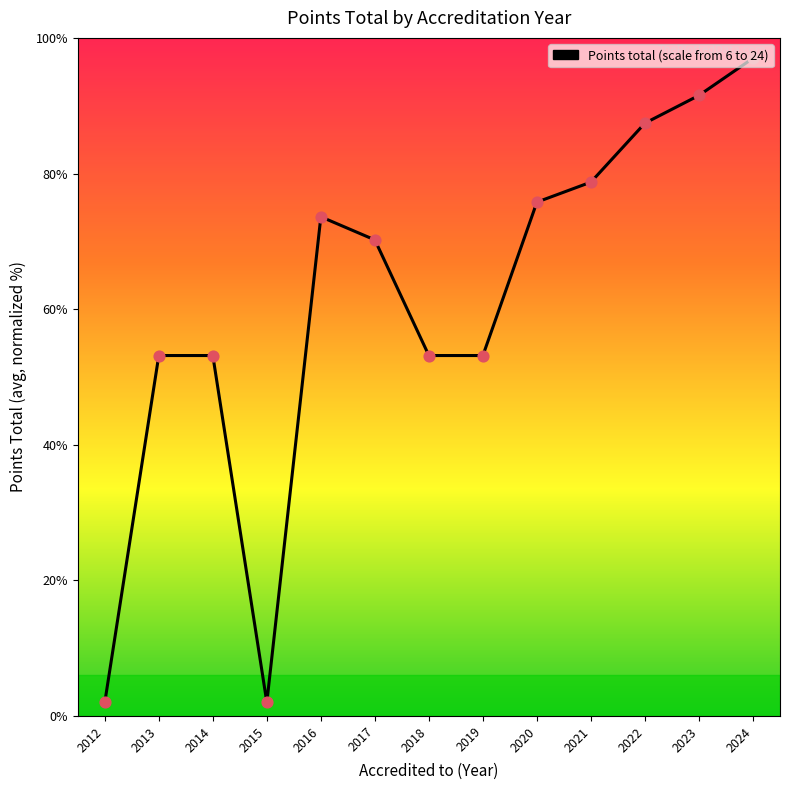

Which has a higher value, 2017 or 2018?

2017